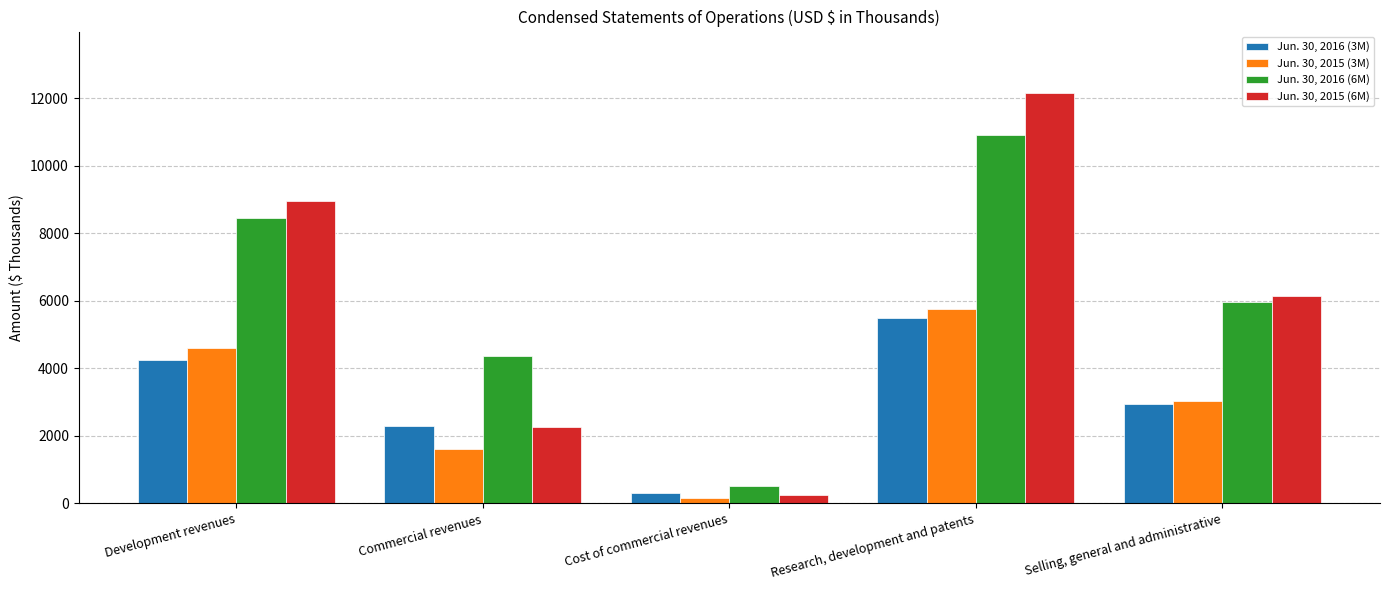

How many bars are there in total?

20